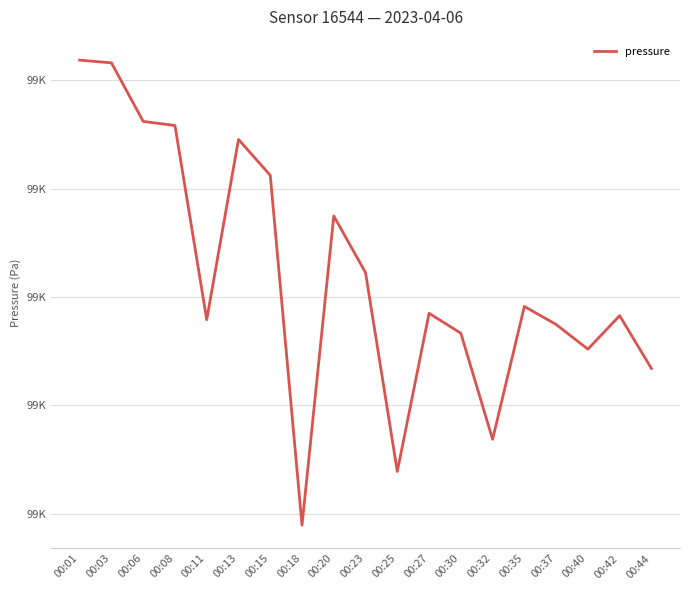

What is the value of the 10th point from the left?

99022.2